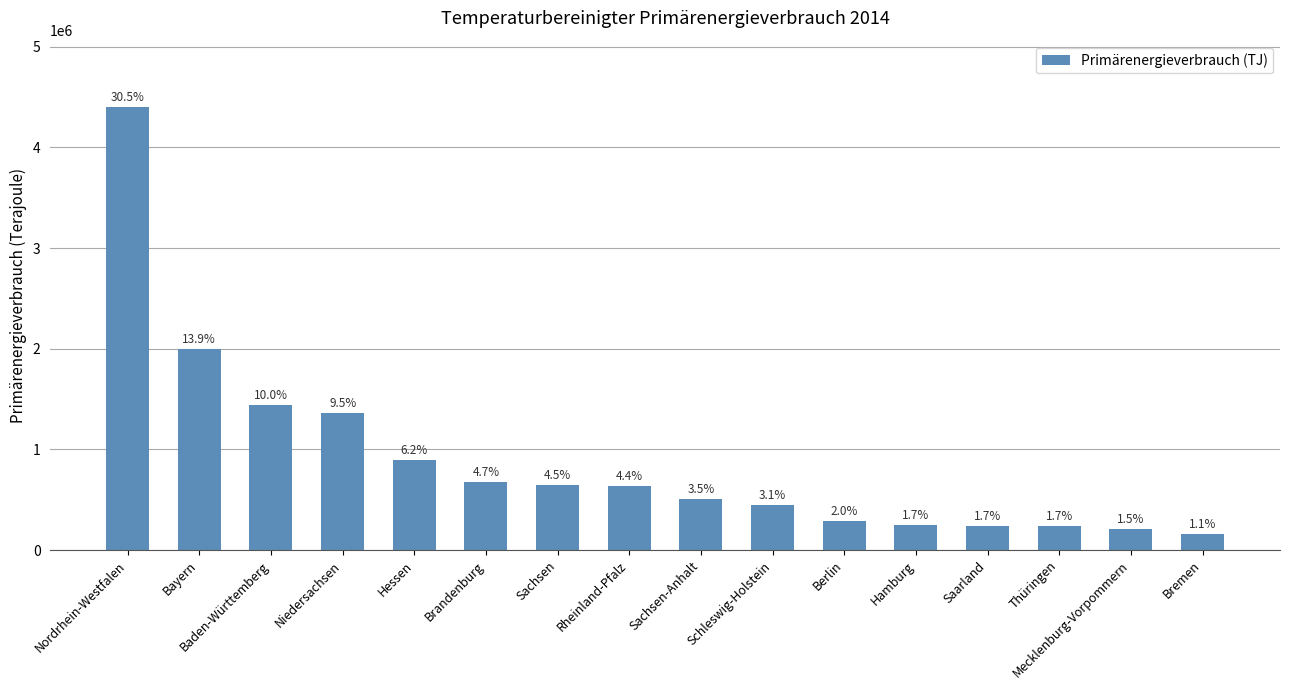

Are the bars horizontal?

No